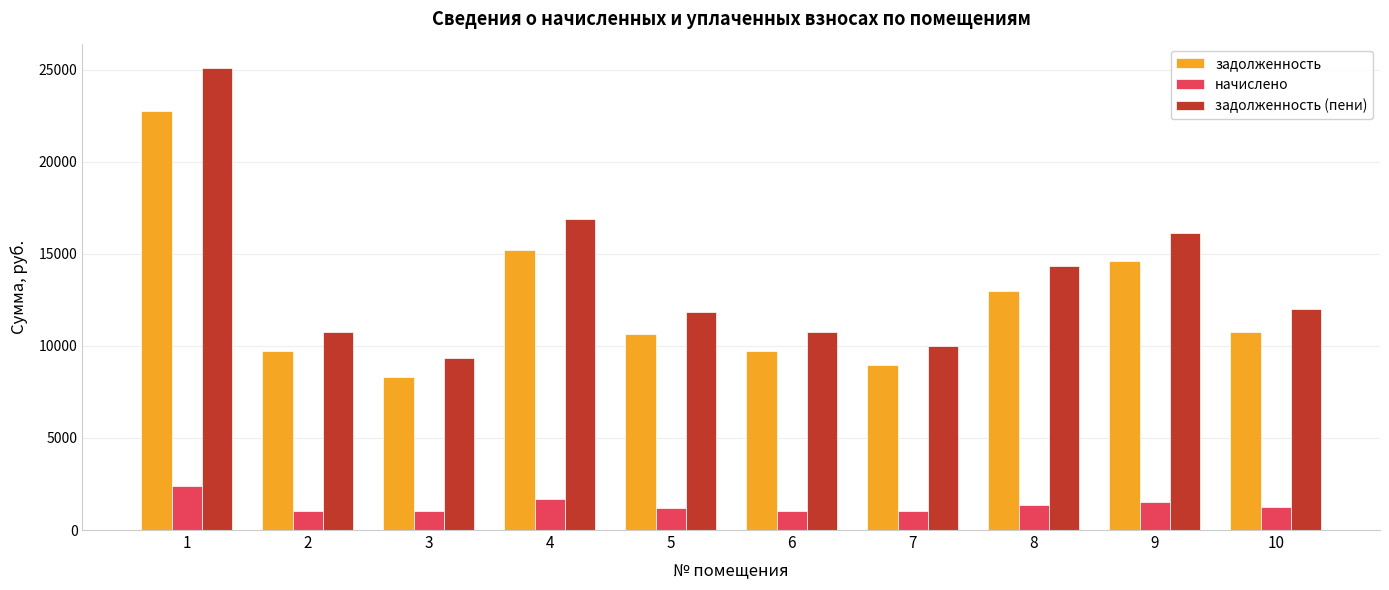

The value of задолженность (пени) at 9 is 4317.9. True or false?

False